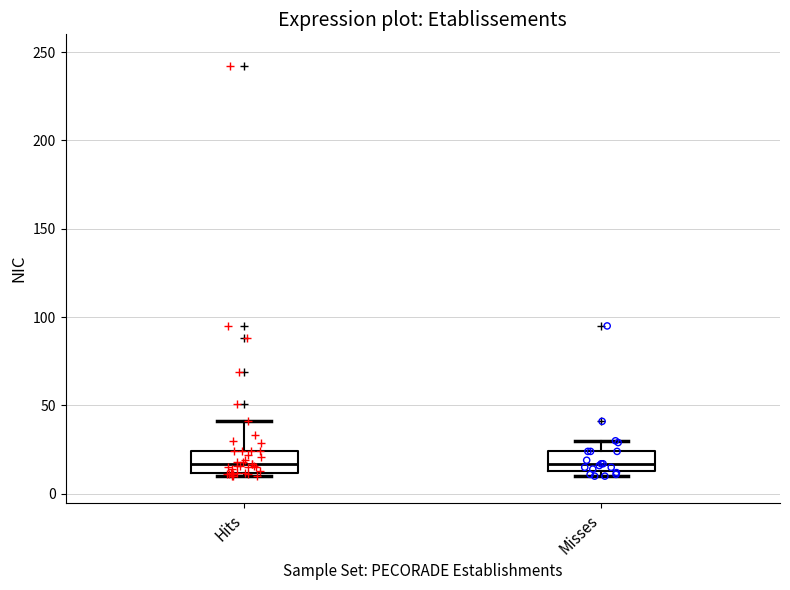

Where does the upper whisker of the box for Misses end on the y-axis? The values are not printed on the chart, so give them approximately, as read against the axis.

30